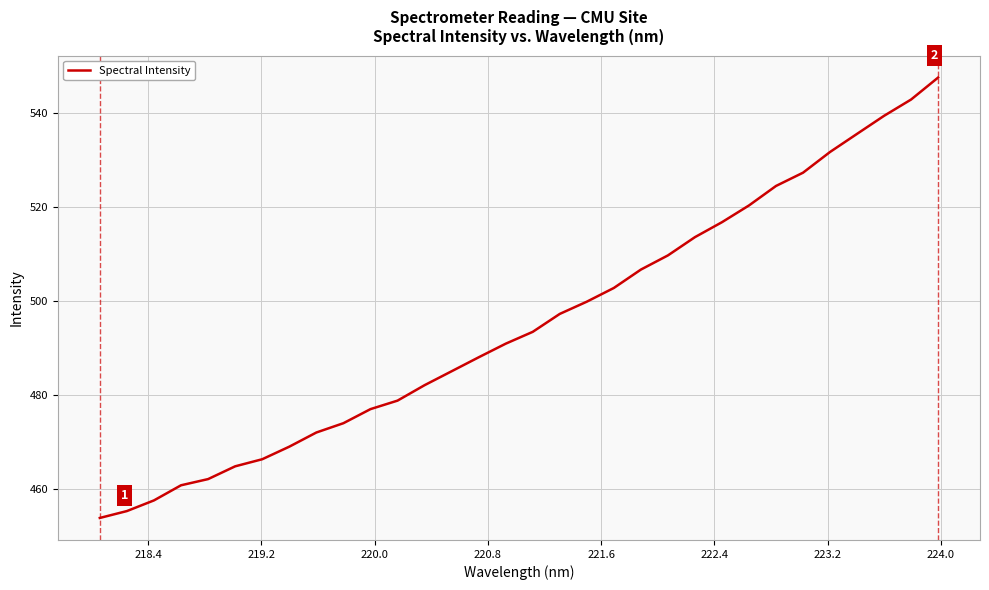

What is the smallest value displayed?

453.9